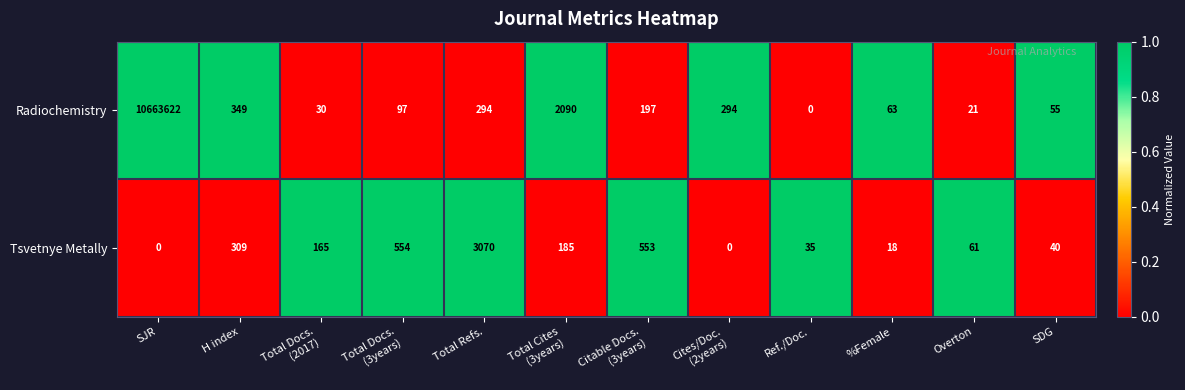

What is the sum of the Tsvetnye Metally values at %Female and Ref./Doc.?

53